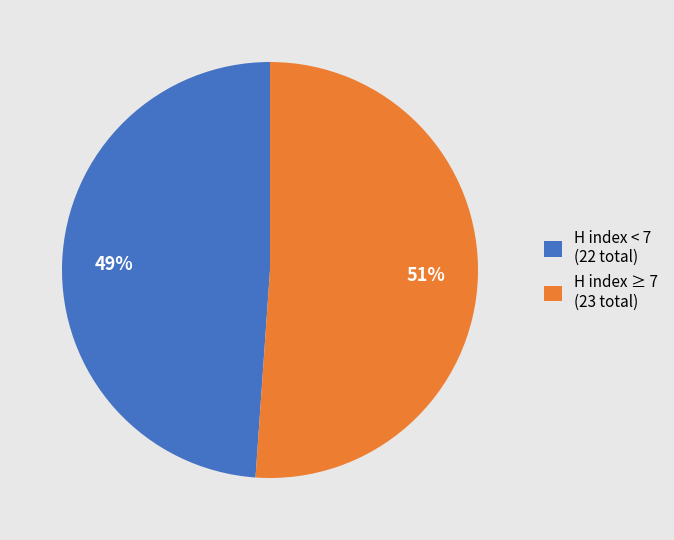

The H index < 7 (22 total) slice represents 49% of the pie. True or false?

True